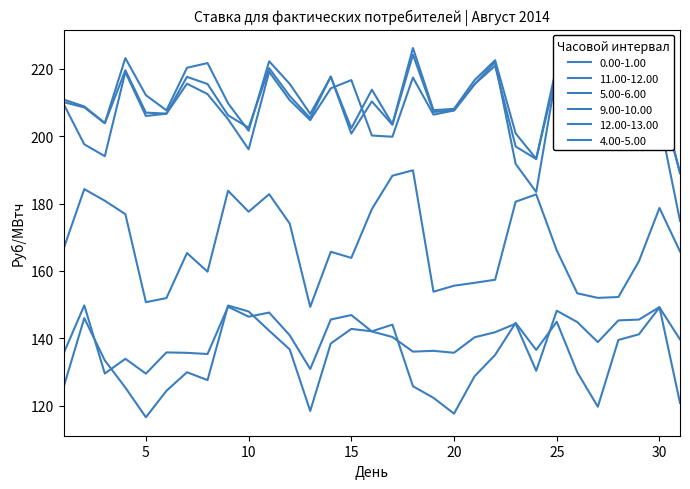

True or false: 5.00-6.00 and 0.00-1.00 cross at least once.

False